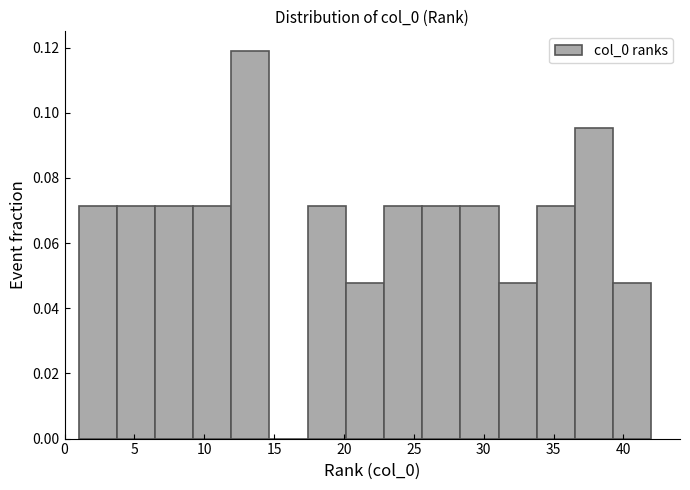

Over which range of the x-axis is the bar tallest?

12.0 to 14.5